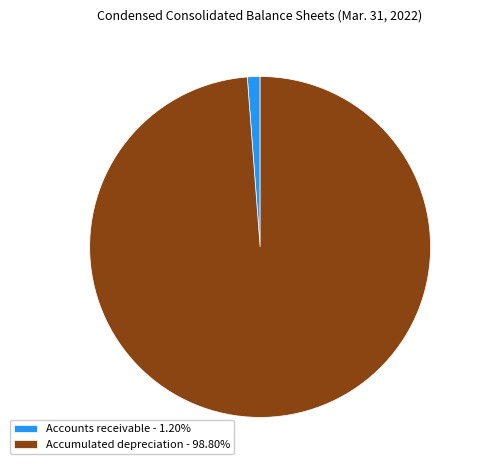

Is there any slice that represents more than half of the pie?

Yes